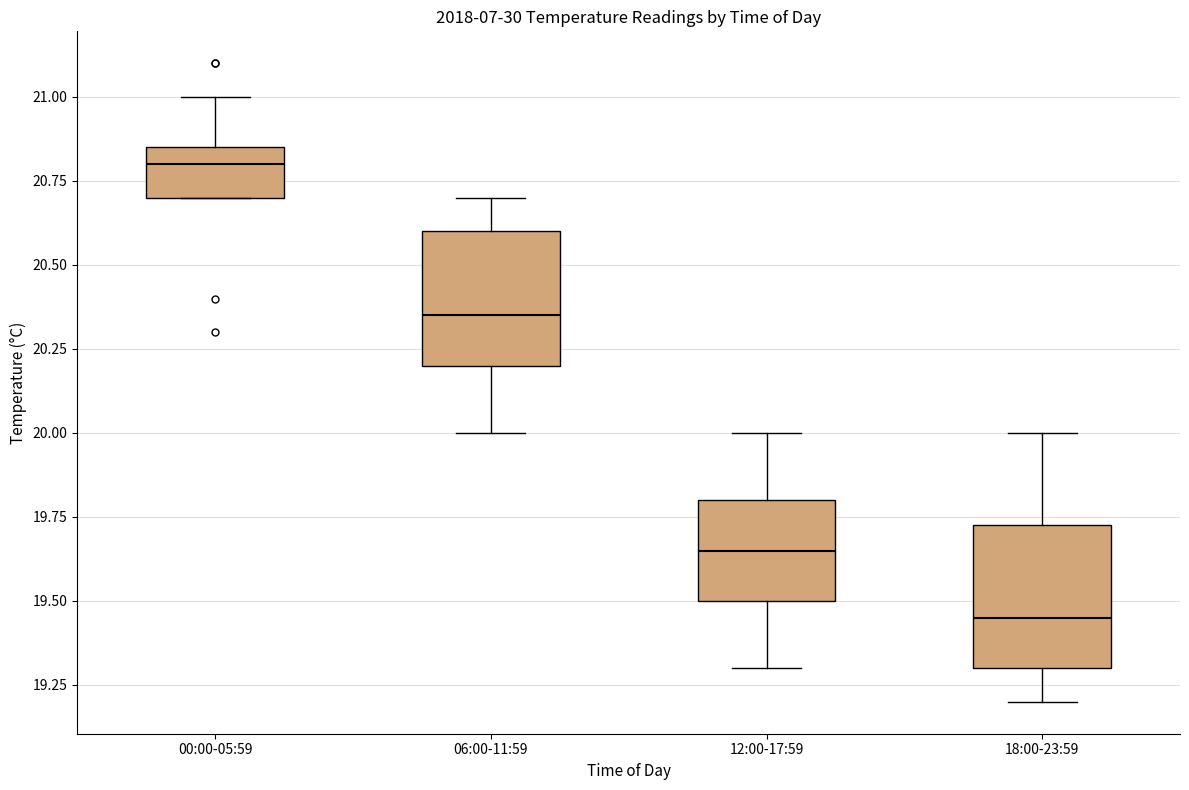

Where is the lower edge of the box for 00:00-05:59 on the y-axis? The values are not printed on the chart, so give them approximately, as read against the axis.

20.70